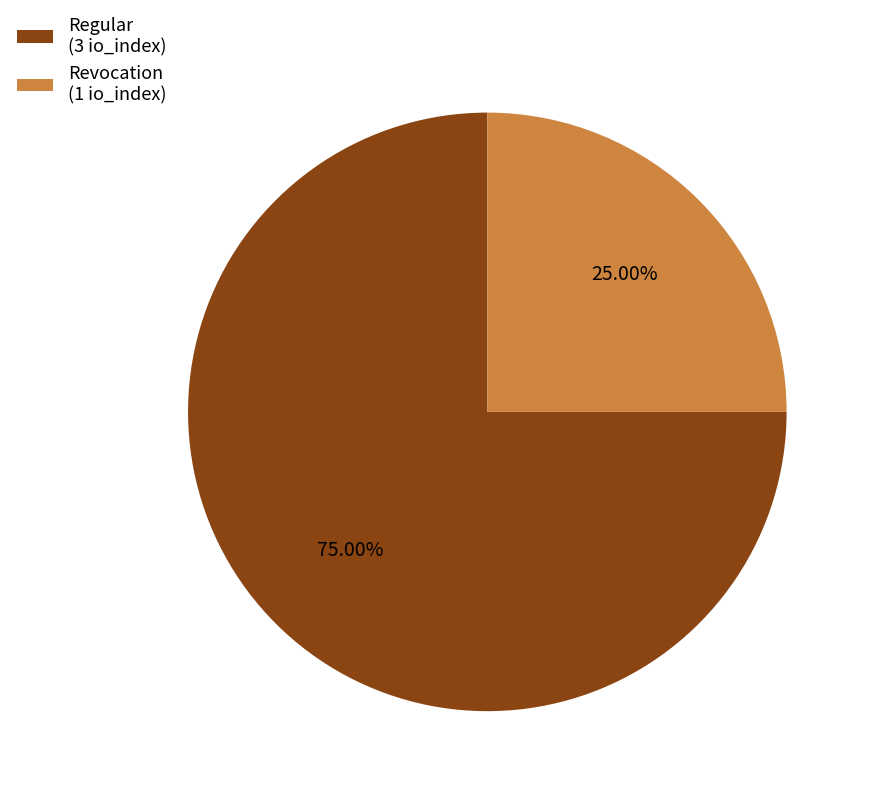

Which has a higher value, Revocation (1 io_index) or Regular (3 io_index)?

Regular (3 io_index)